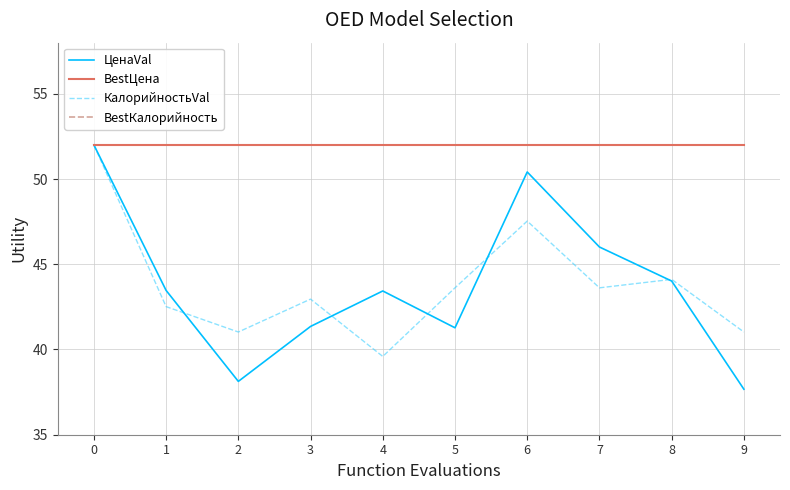

Reading left to right, extract all data points from this chart.

ЦенаVal: 0=52.0	1=43.5	2=38.1	3=41.4	4=43.4	5=41.3	6=50.4	7=46.0	8=44.0	9=37.7
BestЦена: 0=52.0	1=52.0	2=52.0	3=52.0	4=52.0	5=52.0	6=52.0	7=52.0	8=52.0	9=52.0
КалорийностьVal: 0=52.0	1=42.5	2=41.0	3=43.0	4=39.6	5=43.6	6=47.5	7=43.6	8=44.1	9=41.0
BestКалорийность: 0=52.0	1=52.0	2=52.0	3=52.0	4=52.0	5=52.0	6=52.0	7=52.0	8=52.0	9=52.0